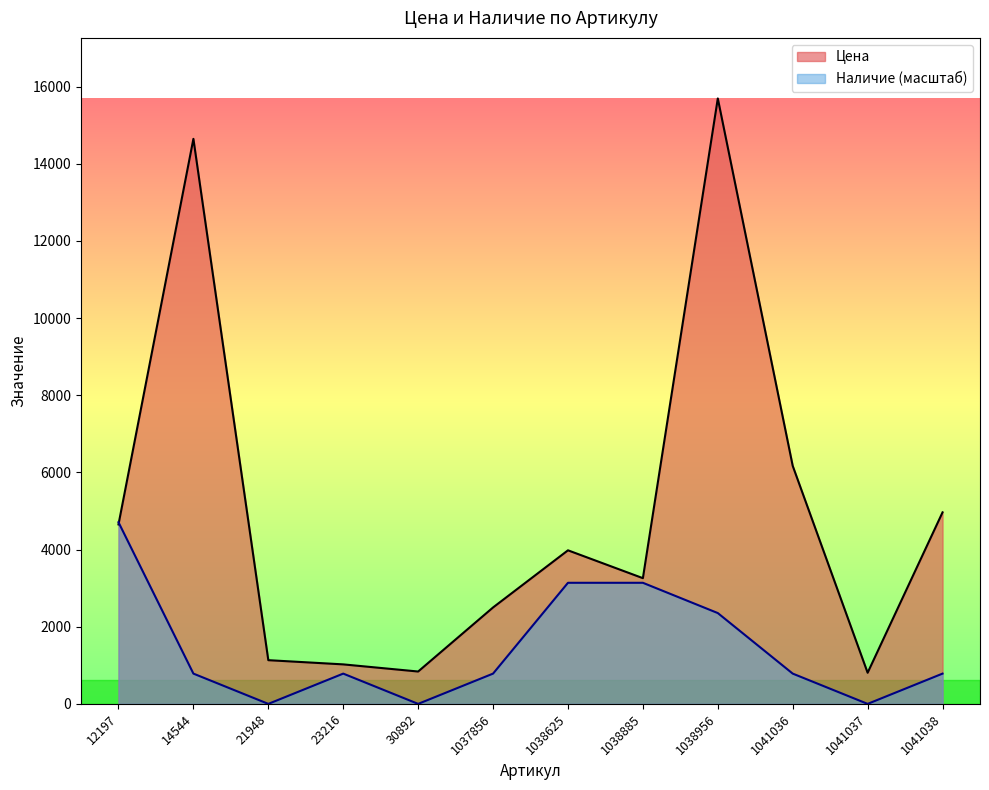

What is the approximate value of Цена at 30892?

839.0